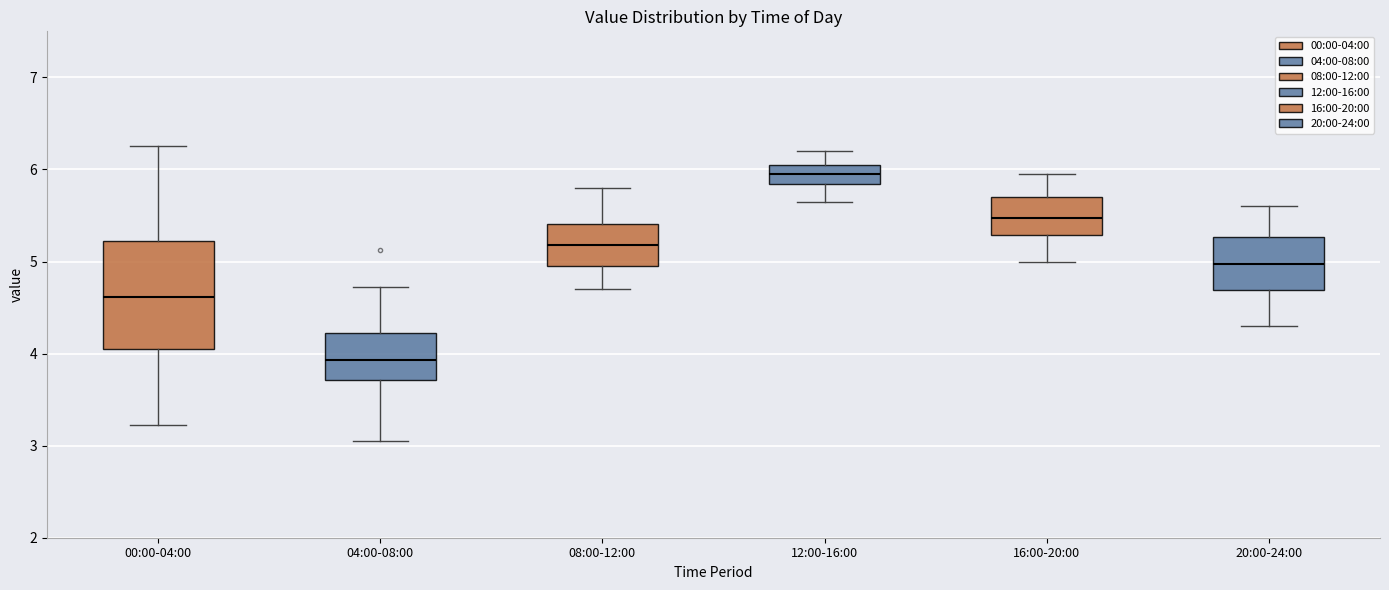

Which box is the tallest, from its lower edge to its upper edge?

00:00-04:00